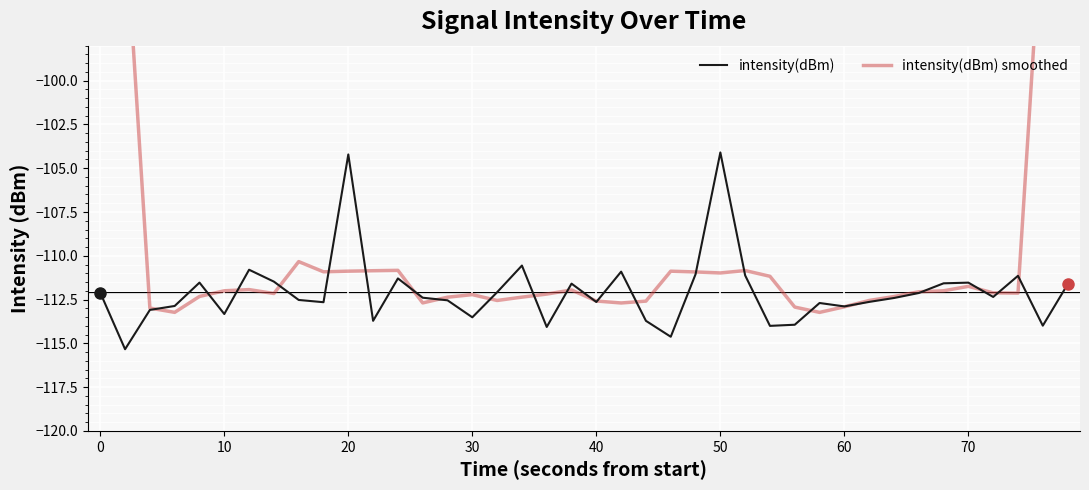

True or false: intensity(dBm) smoothed has a value of -196.0 at 21.

False